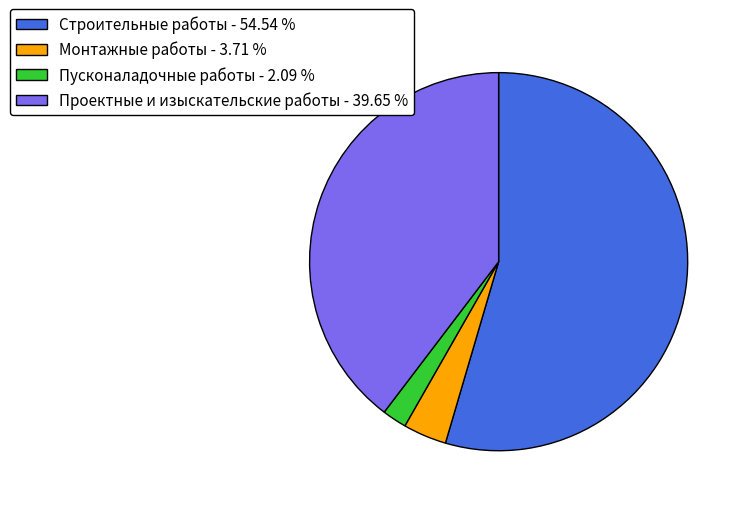

Rank the categories by value from highest to lowest.

Строительные работы, Проектные и изыскательские работы, Монтажные работы, Пусконаладочные работы